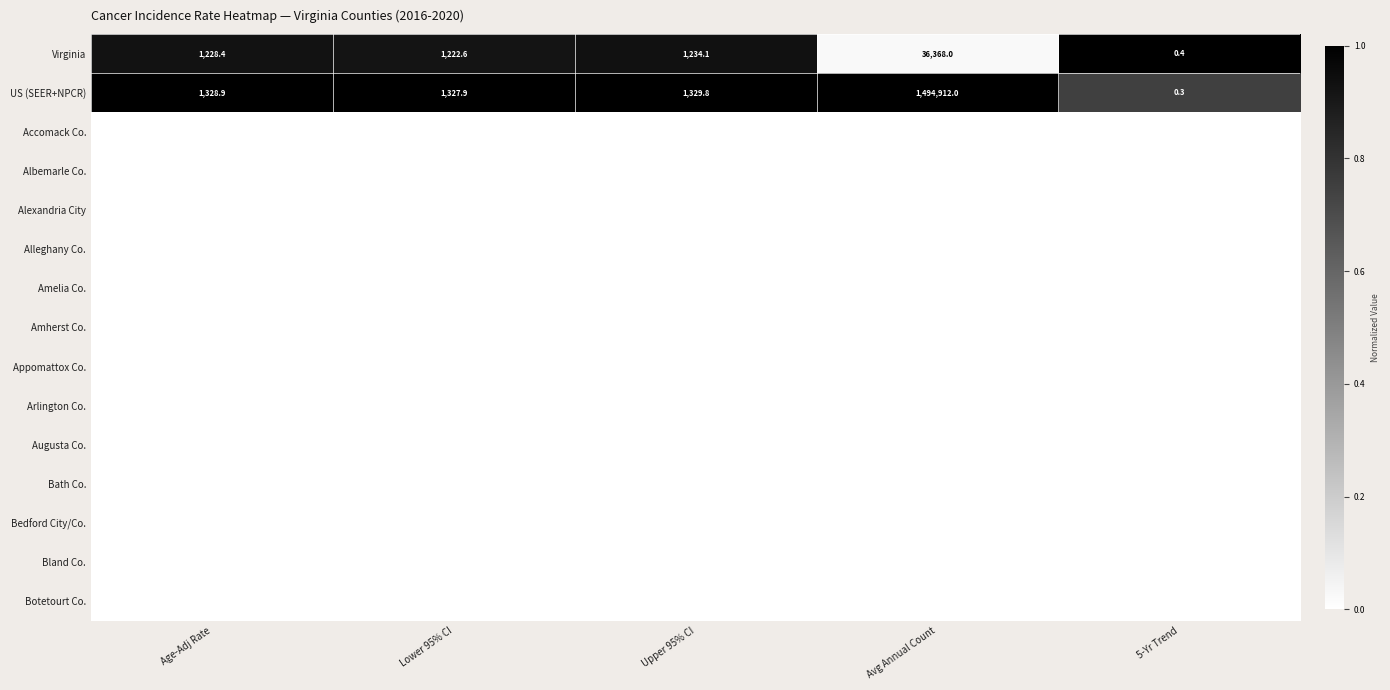

True or false: Virginia has a value of 0.4 at 5-Yr Trend.

True